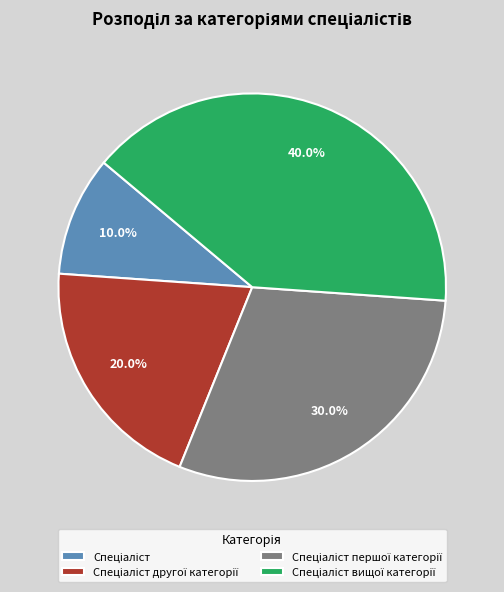

Is there a majority slice in this chart?

No